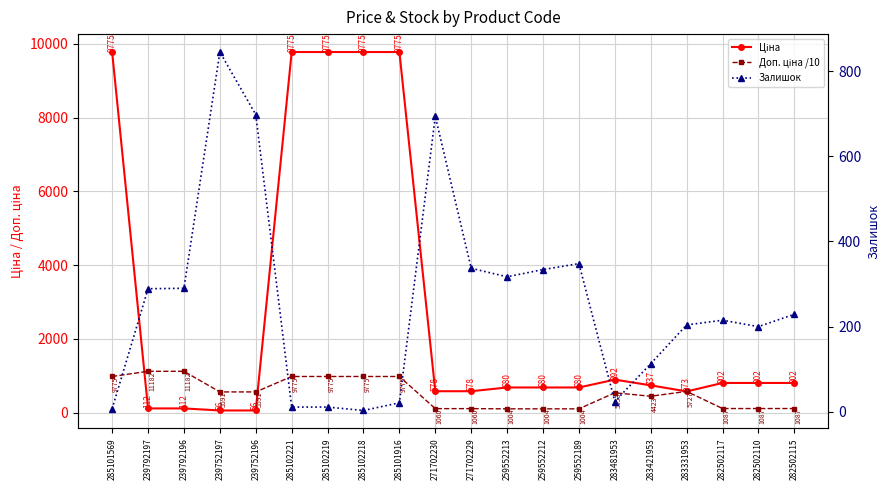

What is the total value across all series at 285101916?

10774.0